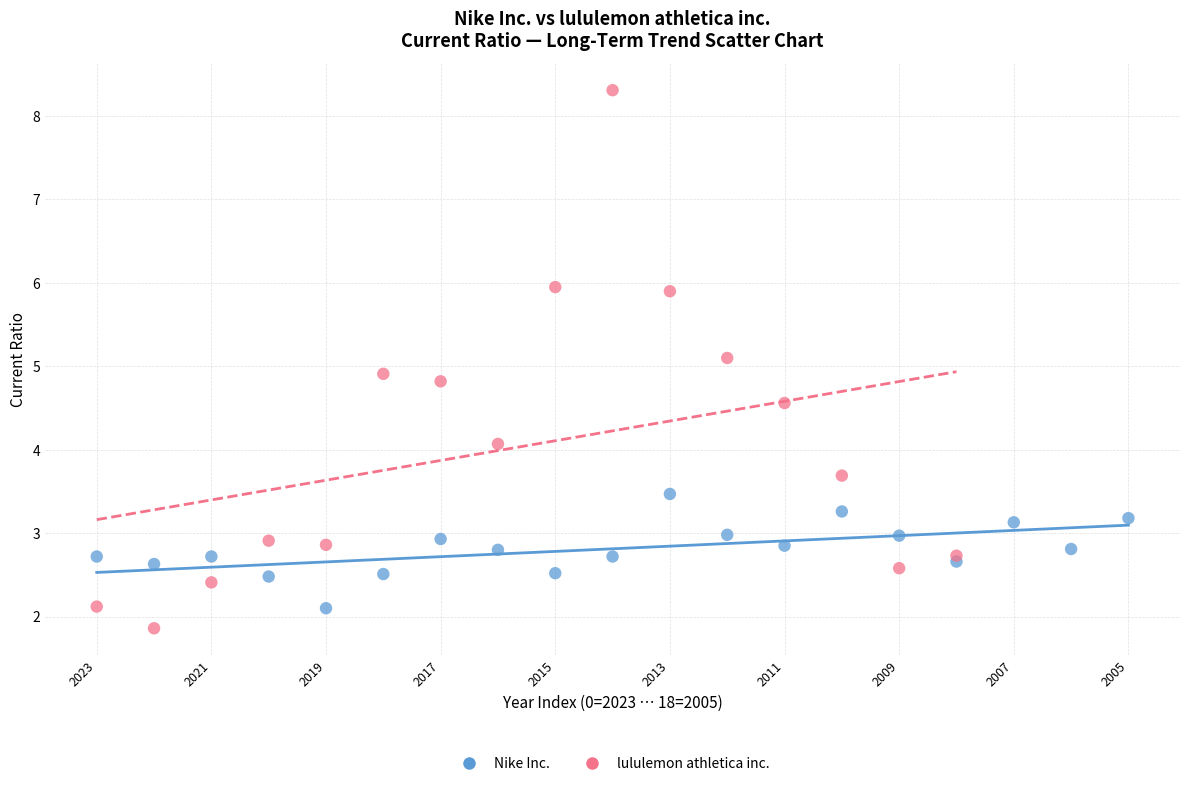

Which series contains the highest Y value?

lululemon athletica inc.